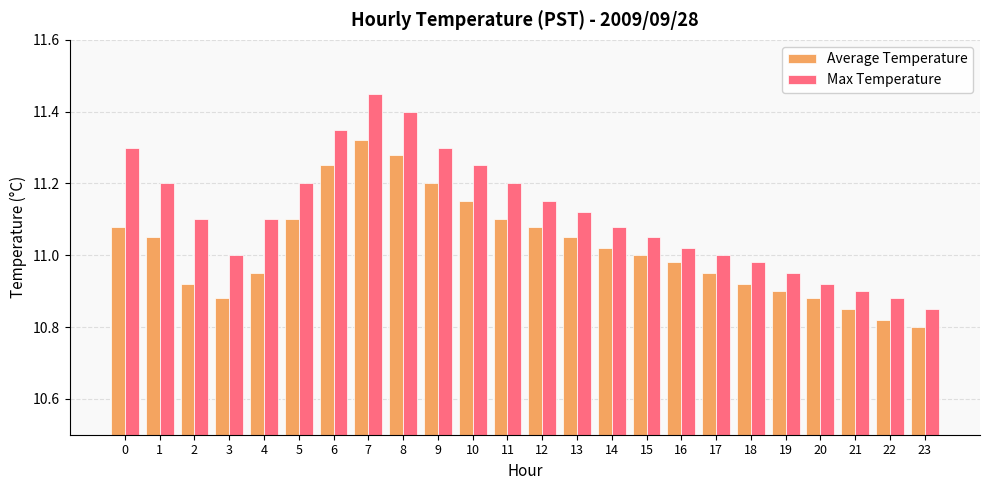

What are all the series names shown in the legend?

Average Temperature, Max Temperature